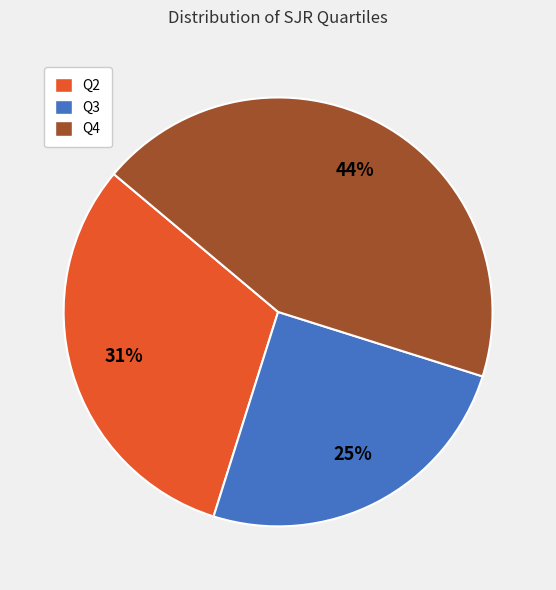

True or false: Q3 accounts for 25% of the total.

True